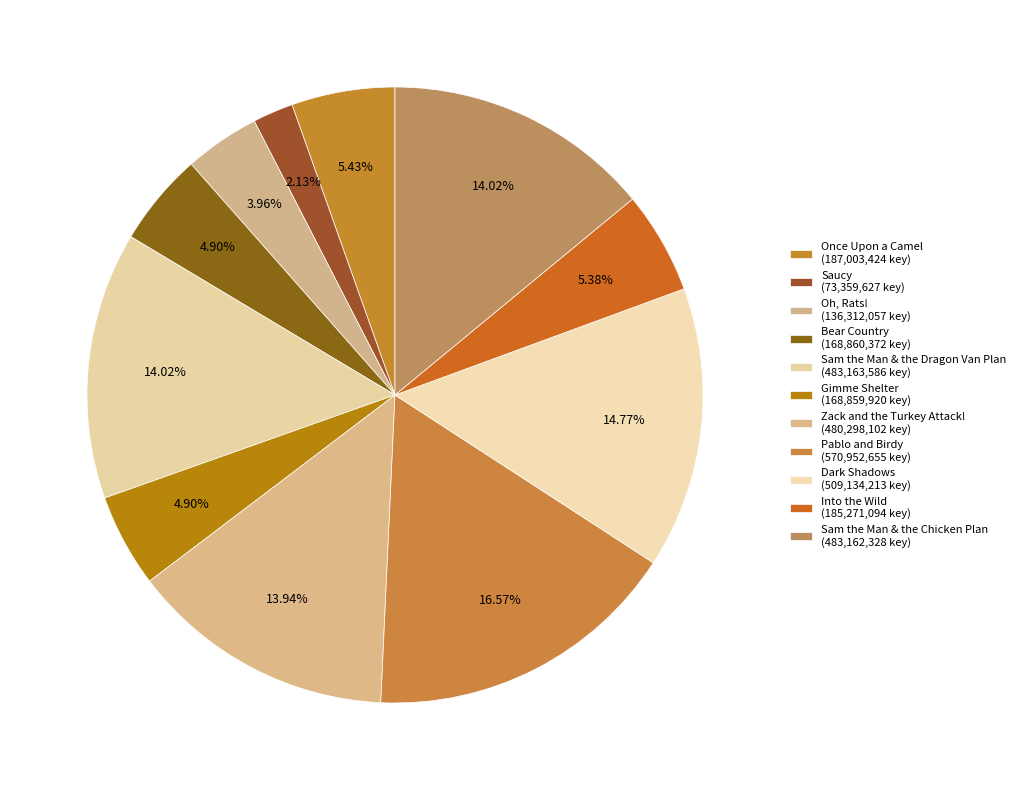

Does Pablo and Birdy account for over 50% of the chart?

No